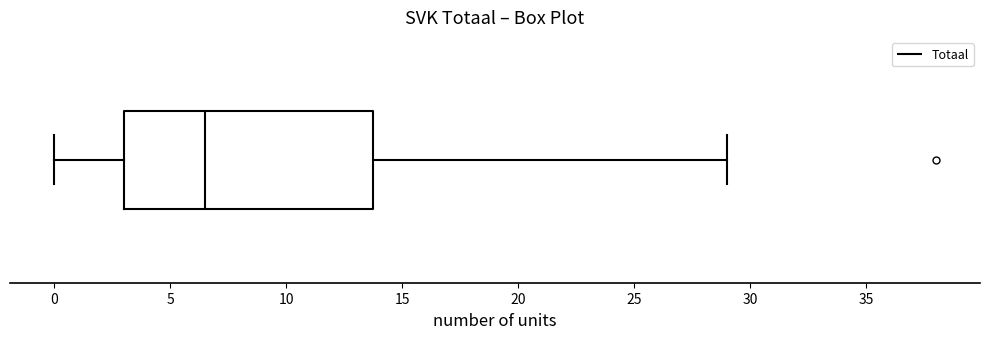

Where does the right whisker of the box end on the x-axis? The values are not printed on the chart, so give them approximately, as read against the axis.

29.0